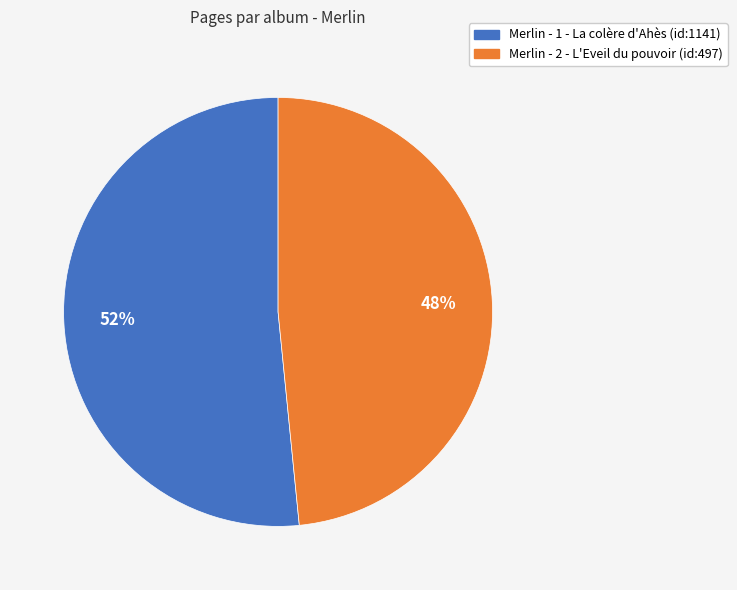

Which category has the smallest portion of the pie?

Merlin - 2 - L'Eveil du pouvoir (id:497)